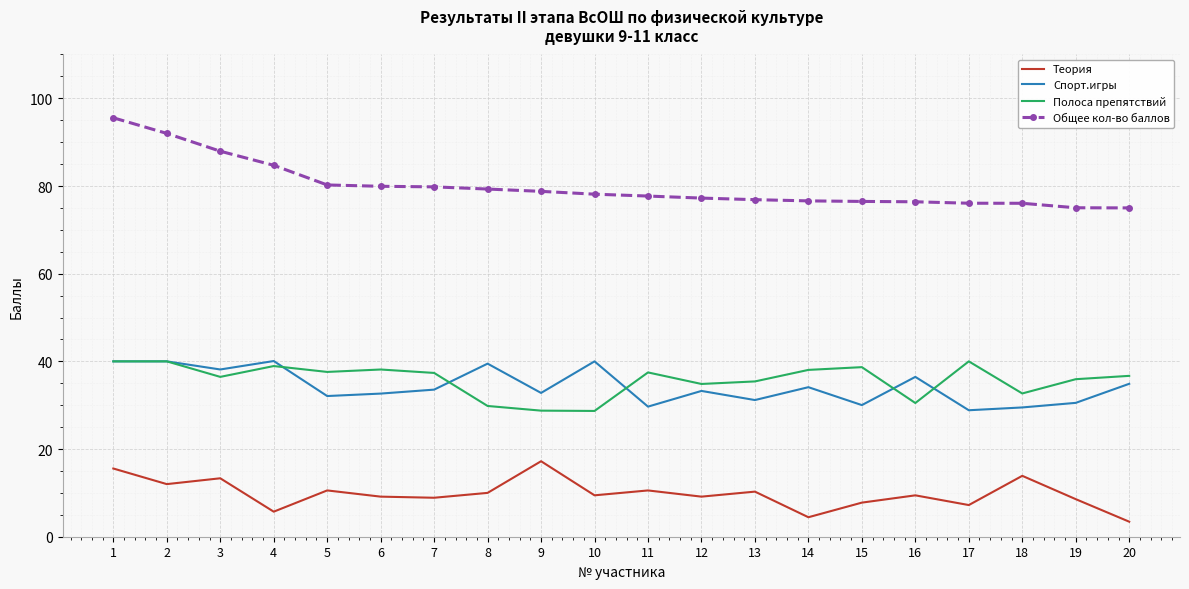

True or false: Полоса препятствий and Теория cross at least once.

False